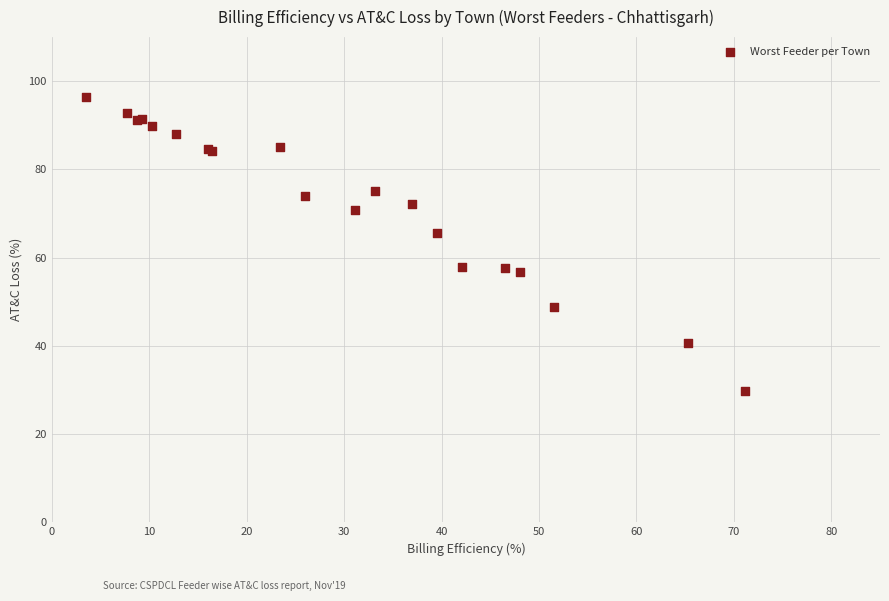

What Y value in the scatter plot is closest to 63?

65.6